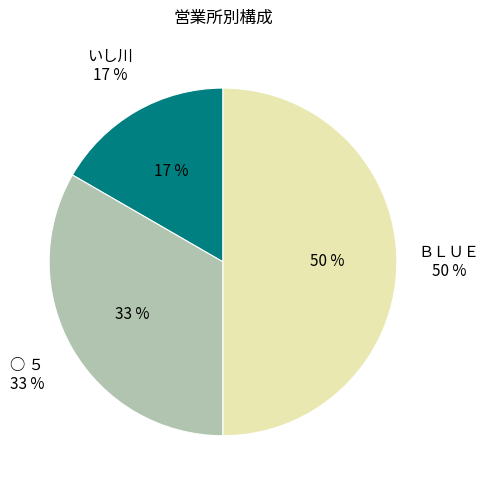

Is there any slice that represents more than half of the pie?

No